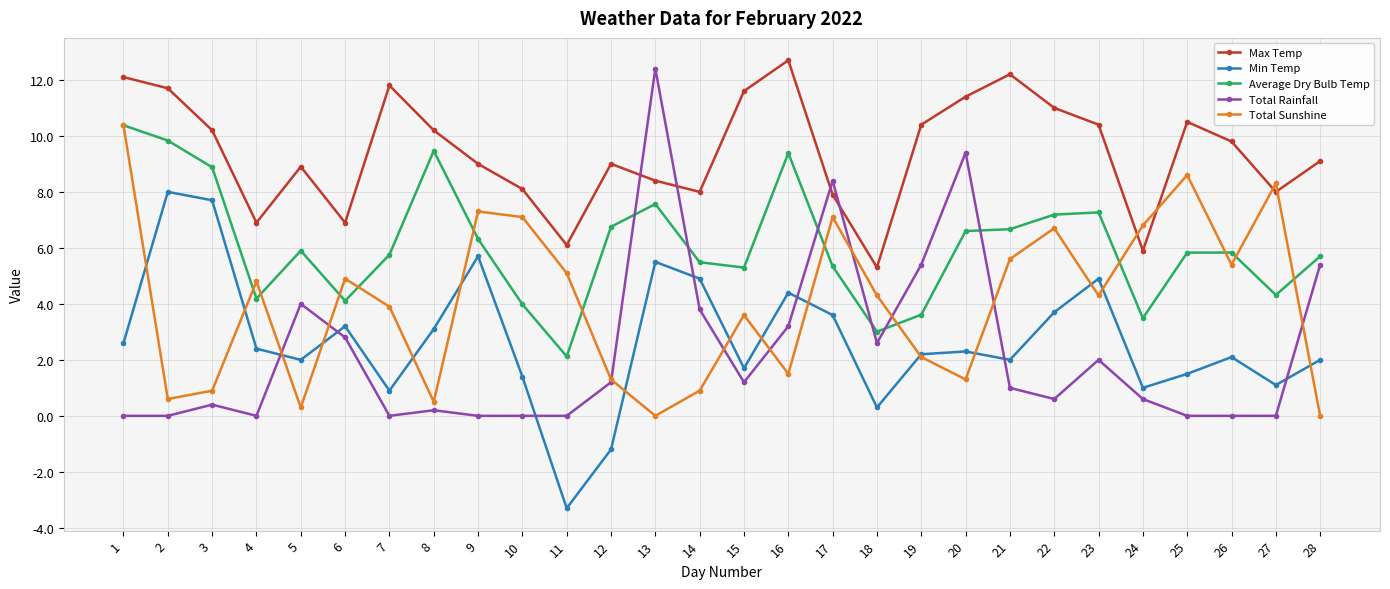

Is it true that Min Temp equals 2.7 at 9?

False